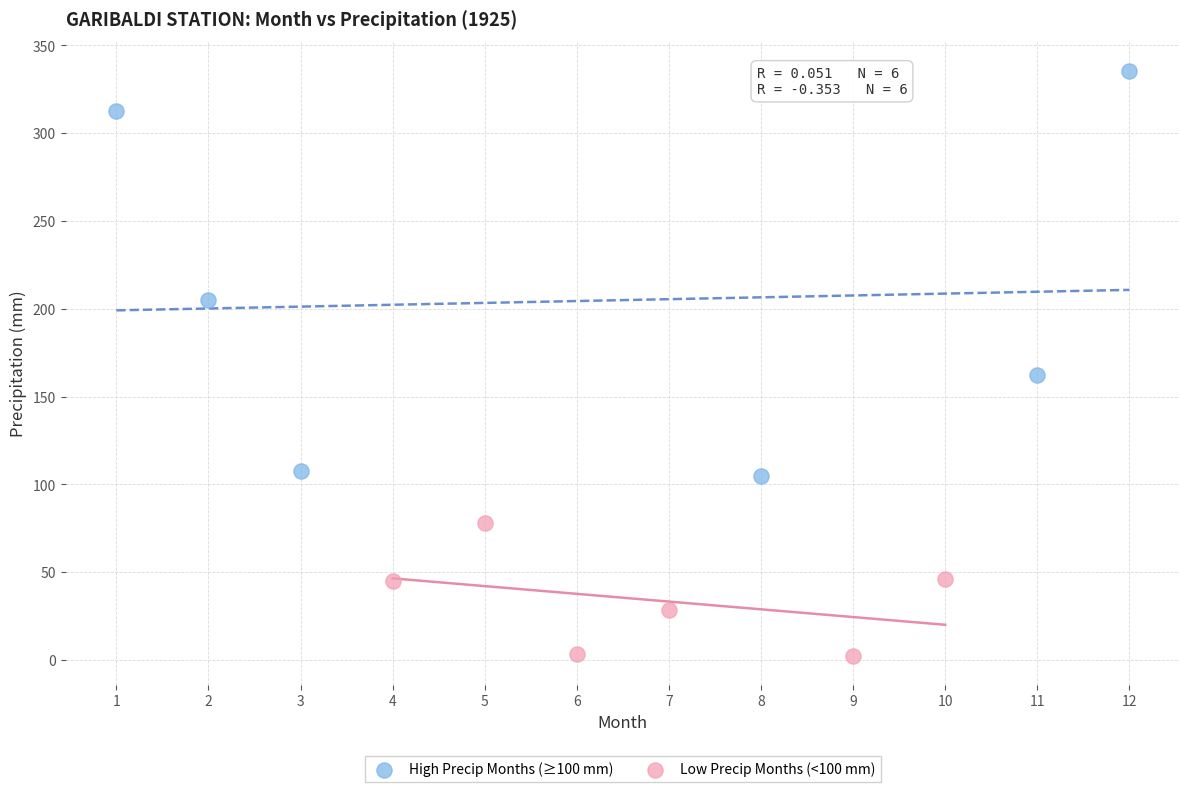

Which series contains the highest Y value?

High Precip Months (≥100 mm)